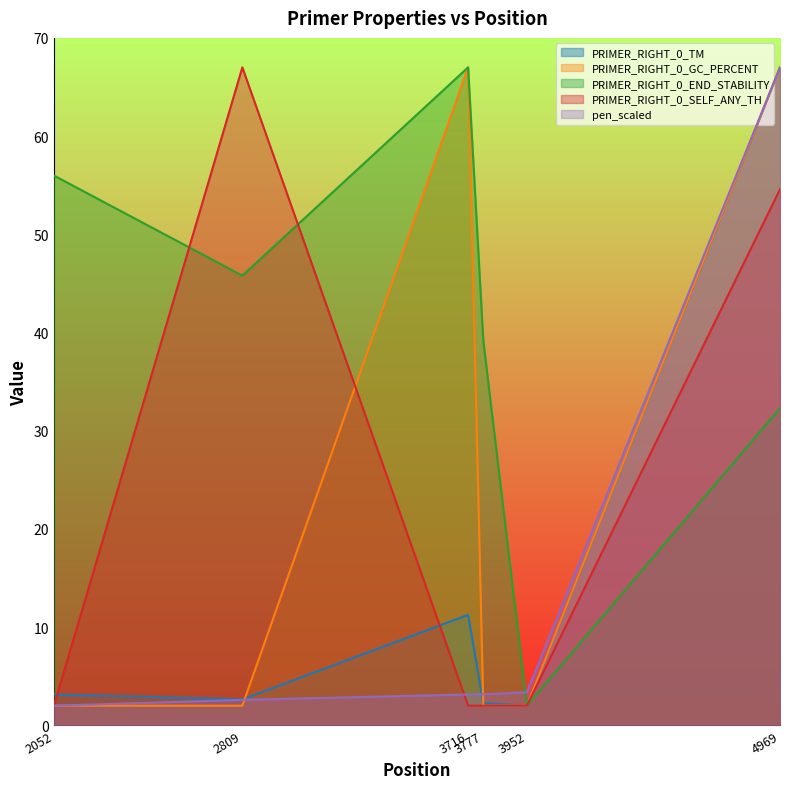

At how many categories does at least one series exceed 66?

3